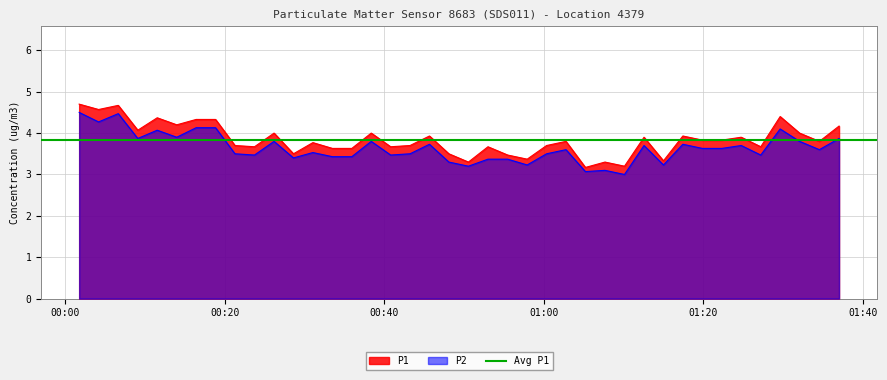

What is the highest value of the P1 series?

4.7